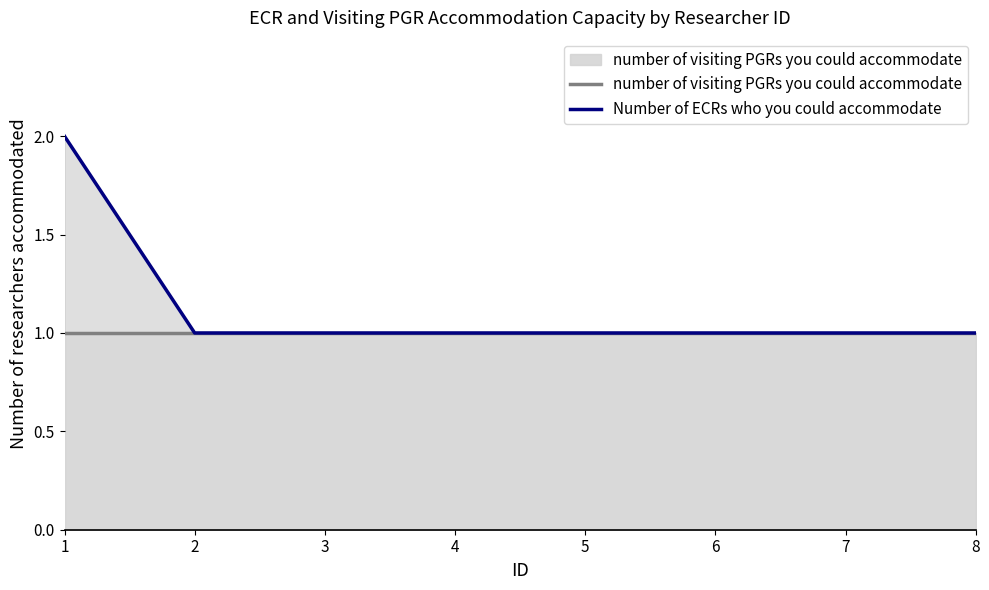

Reading left to right, transcribe all the data shown in this chart.

number of visiting PGRs you could accommodate: 1=1	2=1	3=1	4=1	5=1	6=1	7=1	8=1
Number of ECRs who you could accommodate: 1=2	2=1	3=1	4=1	5=1	6=1	7=1	8=1